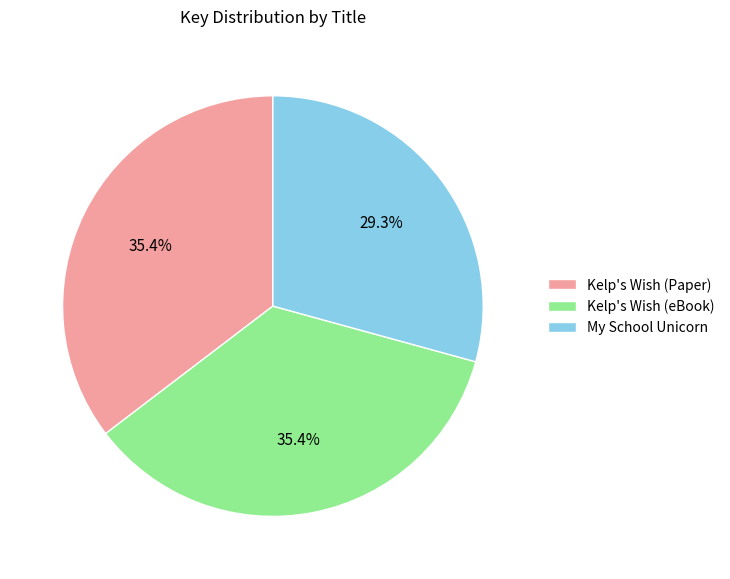

Is it true that Kelp's Wish (Paper) is 21% of the pie?

False